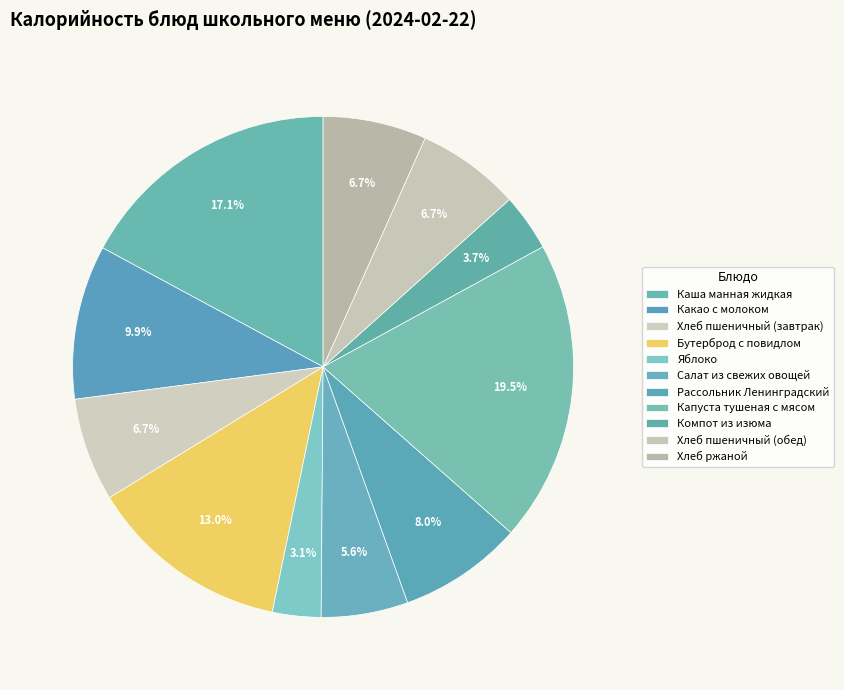

The Капуста тушеная с мясом slice represents 31% of the pie. True or false?

False